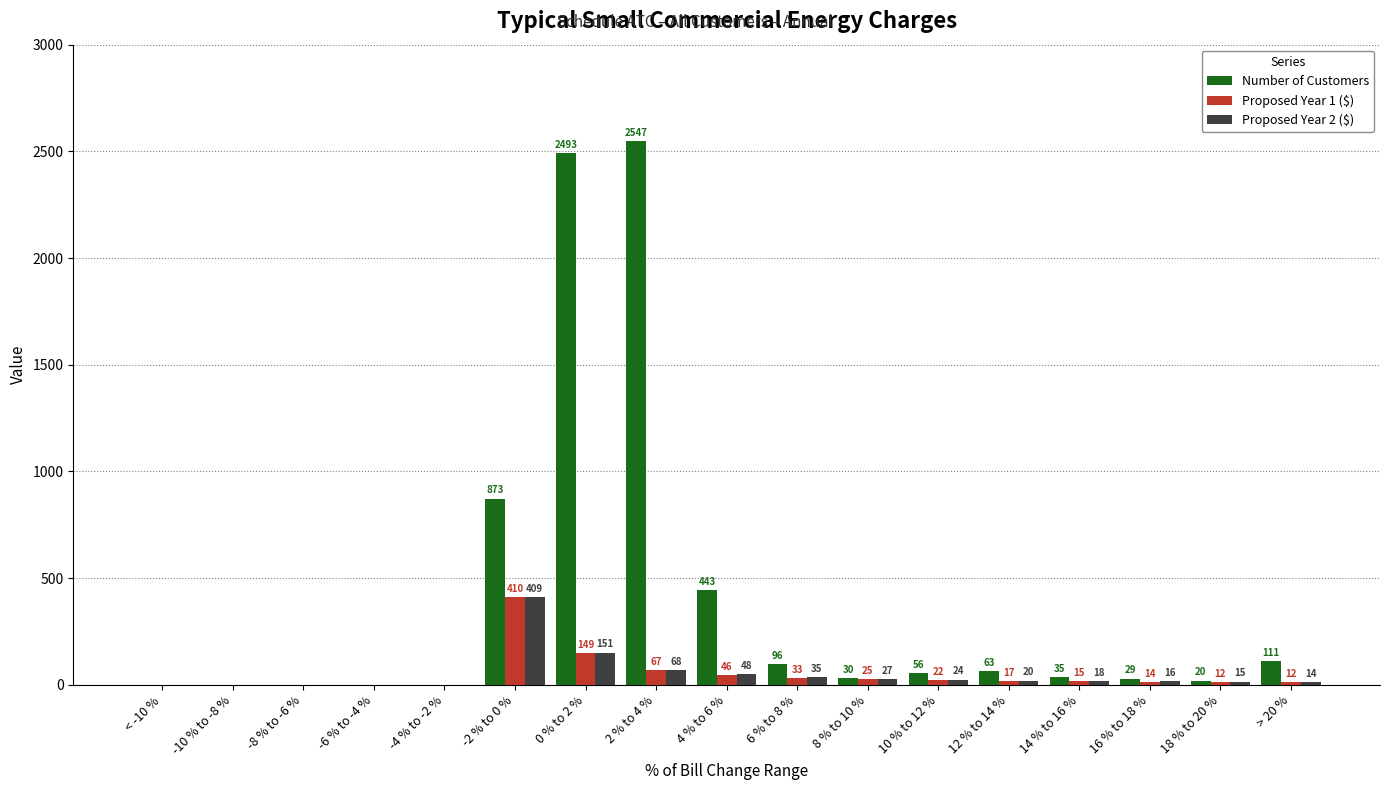

At which category is the sum across all series the highest?

0 % to 2 %